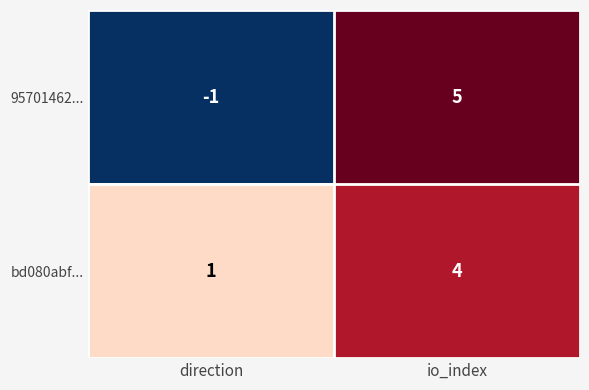

At which label is 95701462... closest to 2?

direction